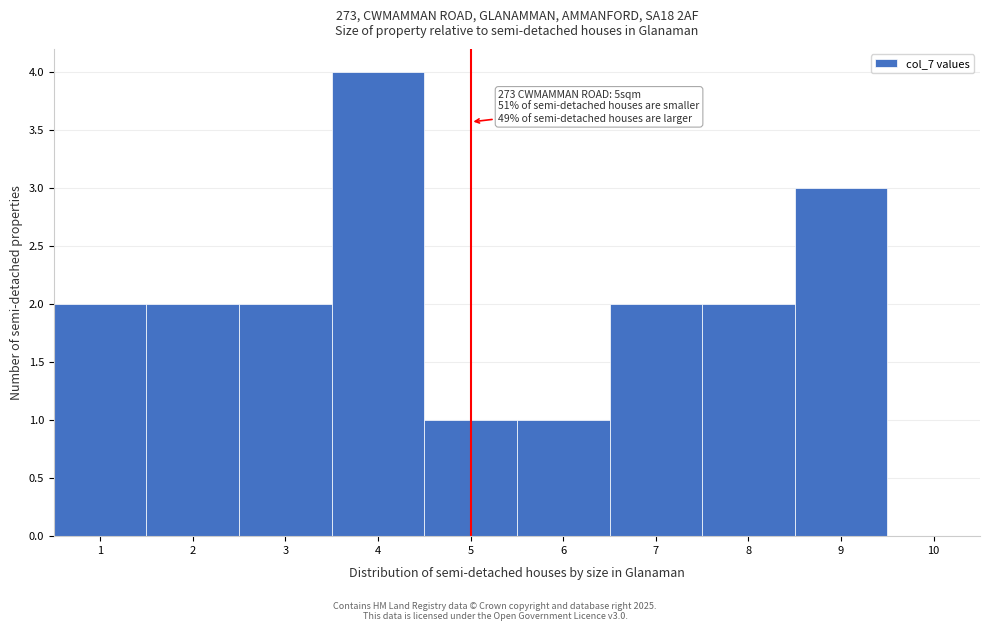

Which range on the x-axis has the tallest bar?

3.5 to 4.5